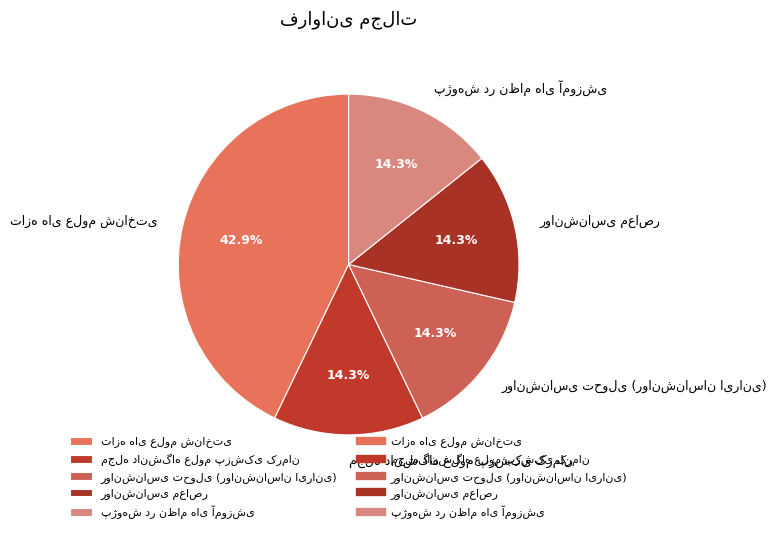

Is there any slice that represents more than half of the pie?

No